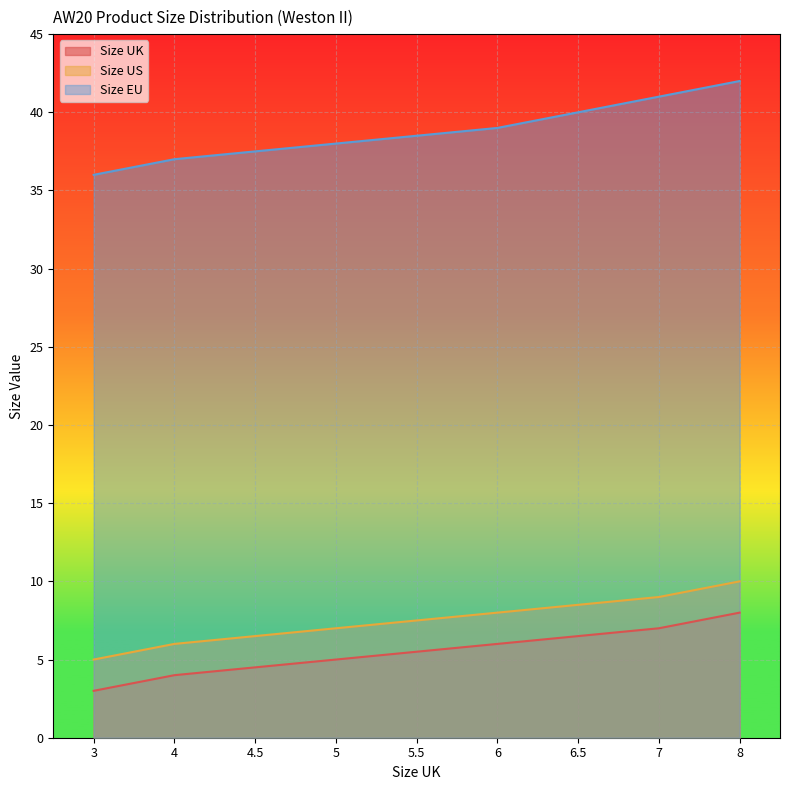

Between 6.5 and 4.5, which is larger?

6.5